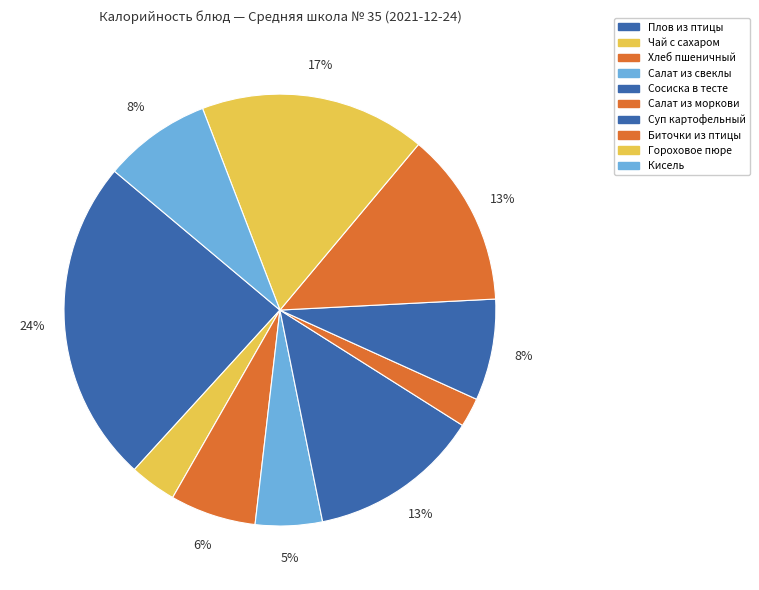

To the nearest percent, what is the combined percentage of Биточки из птицы and Сосиска в тесте?

26%